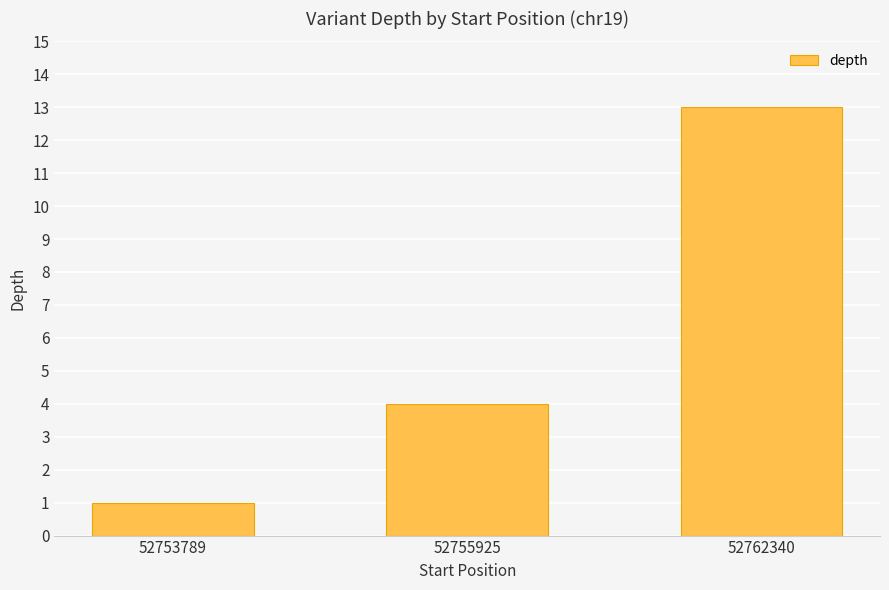

Reading left to right, what are all the values shown in this chart?

1	4	13